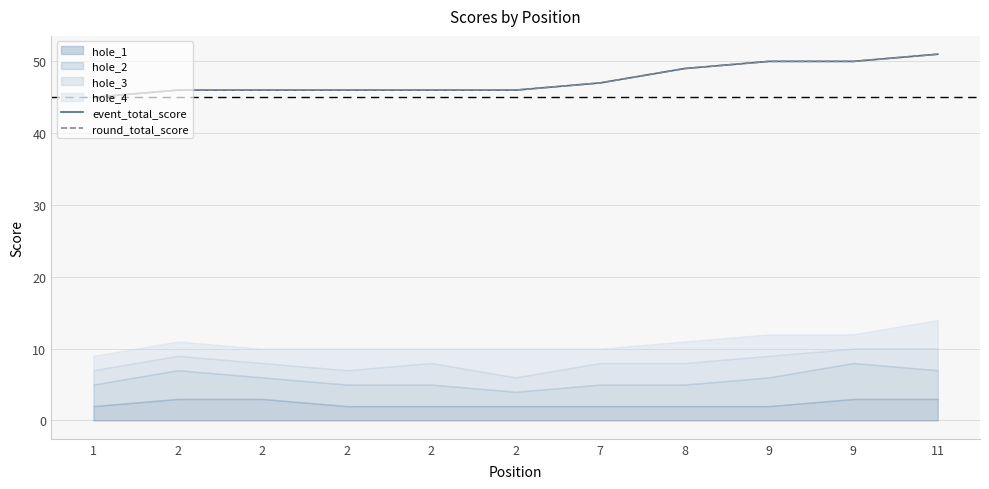

How many event_total_score values are between 46 and 50?

9